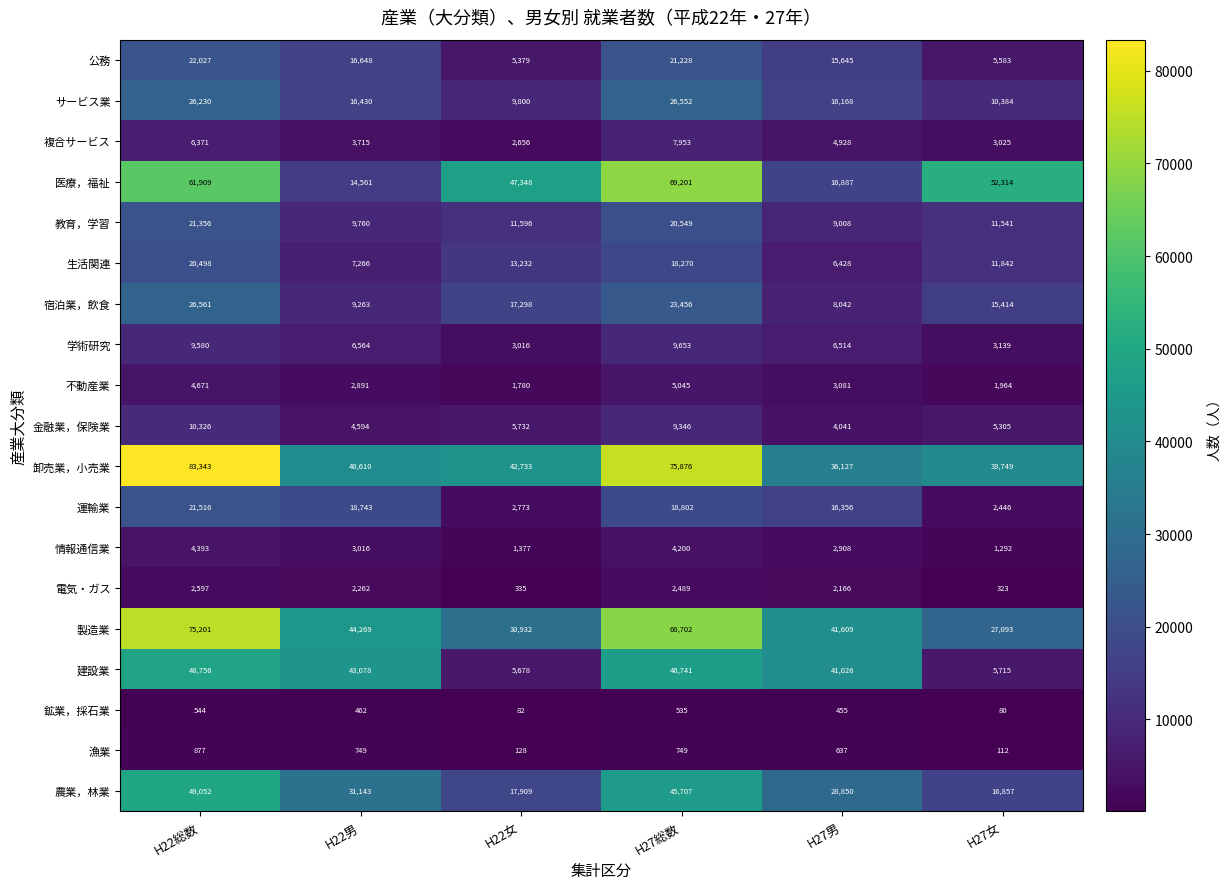

How many data points does each series have?

6